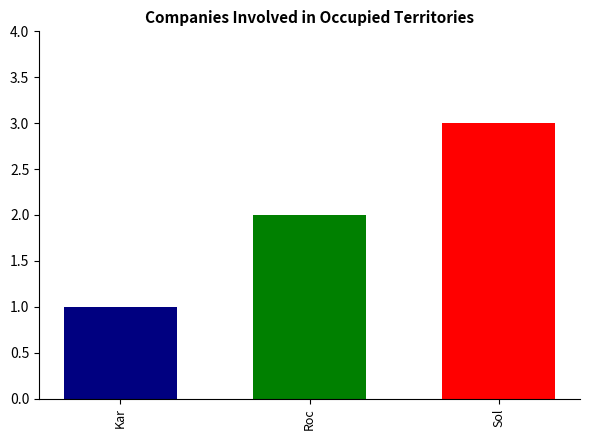

What is the maximum value shown in the chart?

3